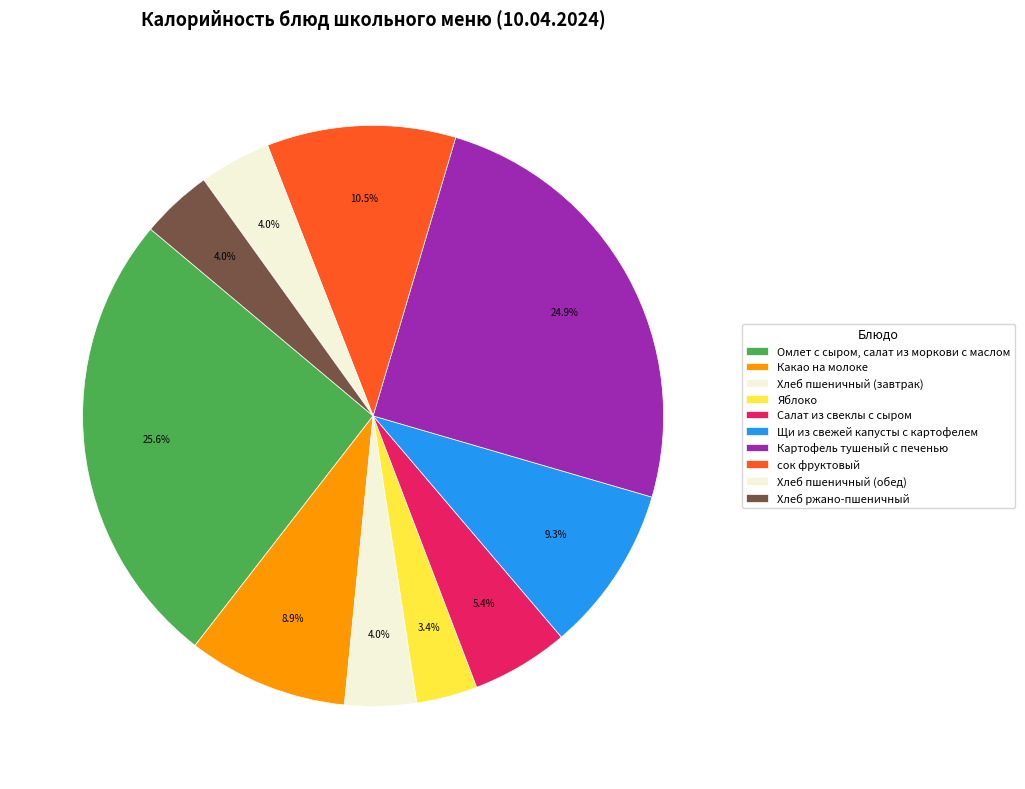

How many slices are in this pie chart?

10